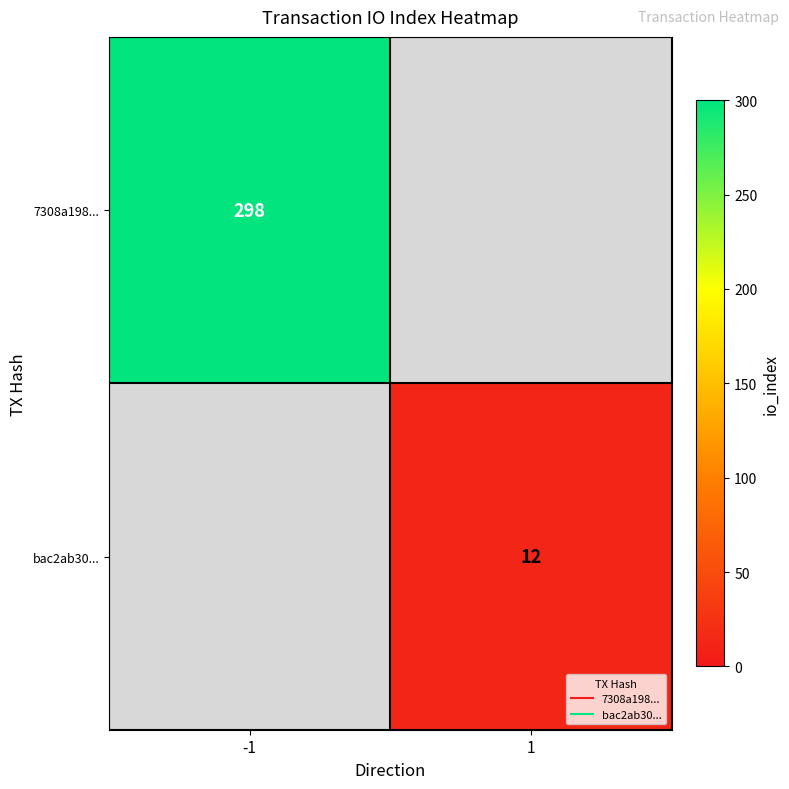

Is it true that bac2ab30... equals 5.8 at 1?

False